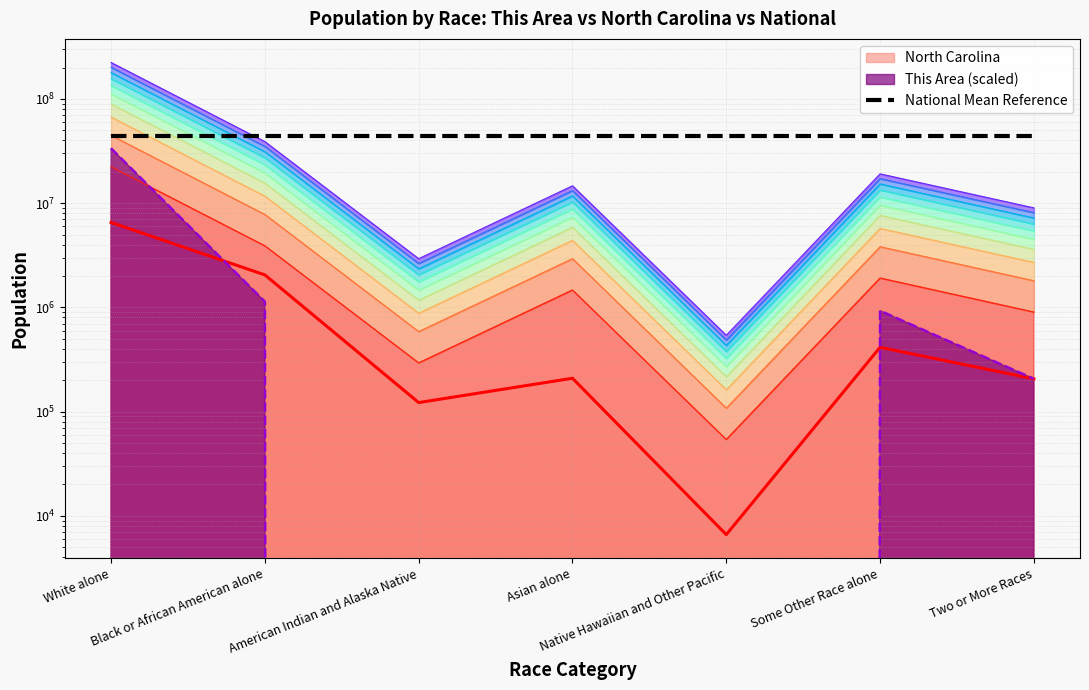

Does the chart display data point markers on the line(s)?

No